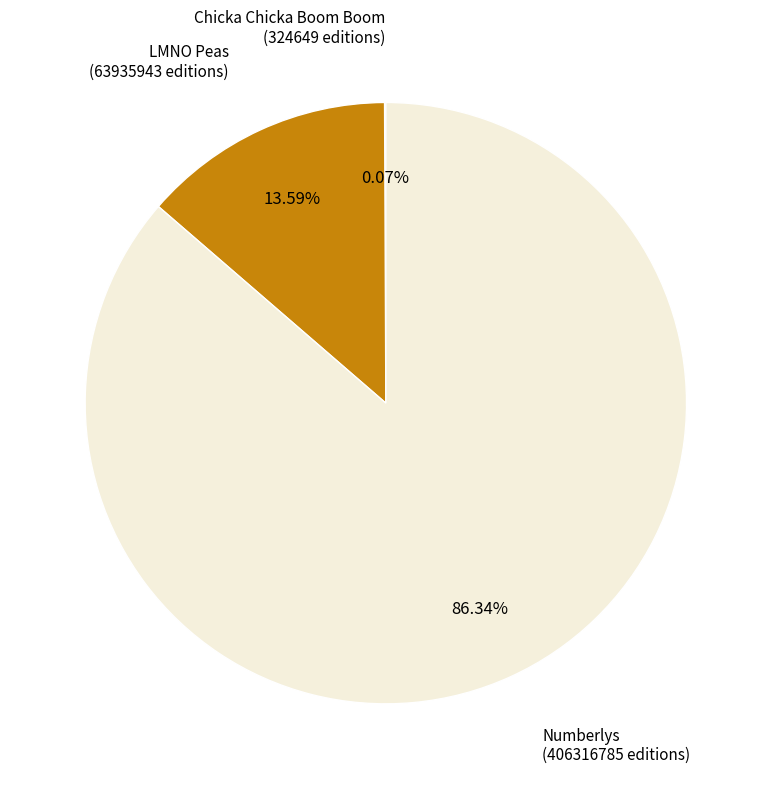

What is the majority slice?

Numberlys